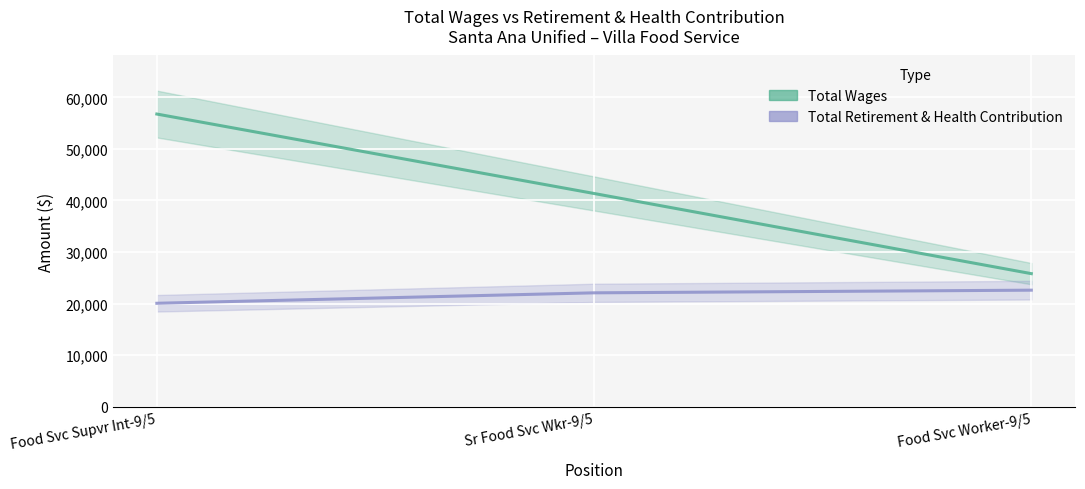

Where is Total Wages nearest to the value 41290?

Sr Food Svc Wkr-9/5